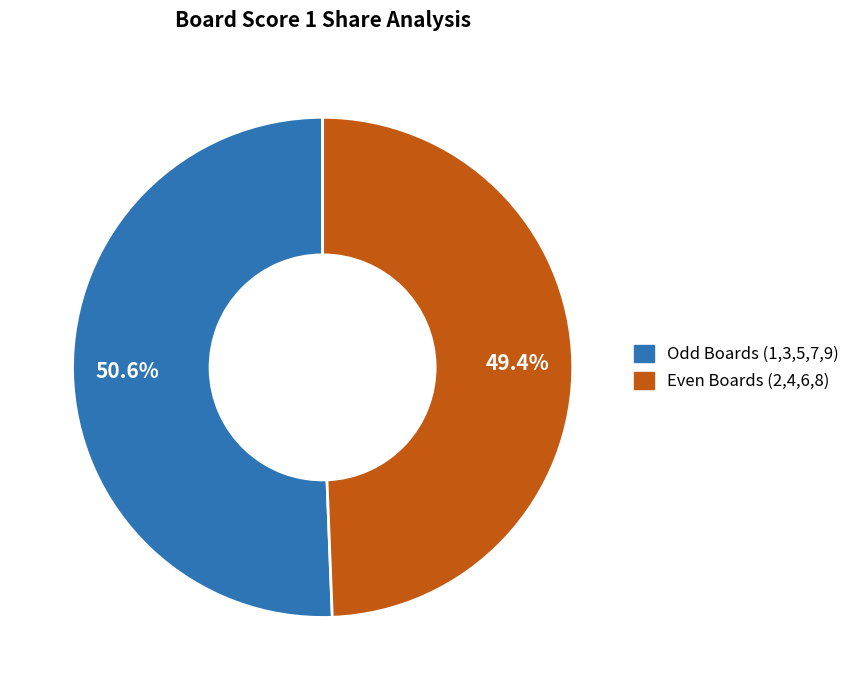

Is there a majority slice in this chart?

Yes